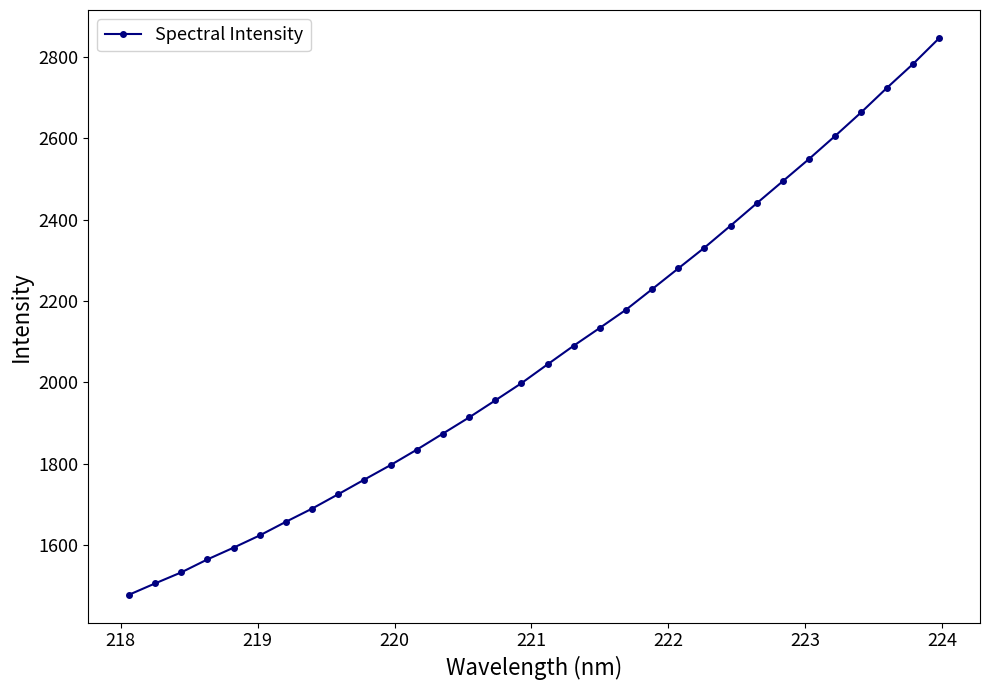

What is the difference between the maximum and minimum values?

1369.0